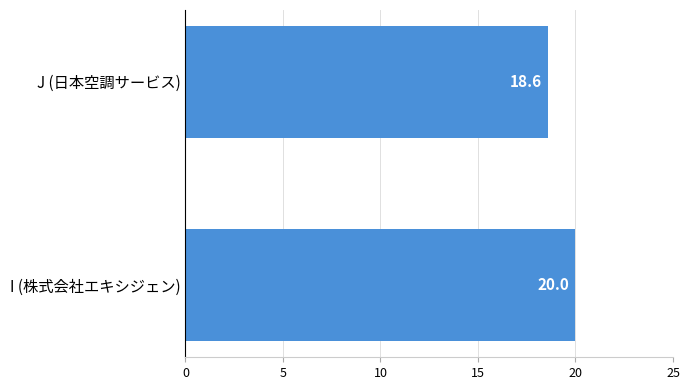

List the labels in order of value, largest first.

I (株式会社エキシジェン), J (日本空調サービス)